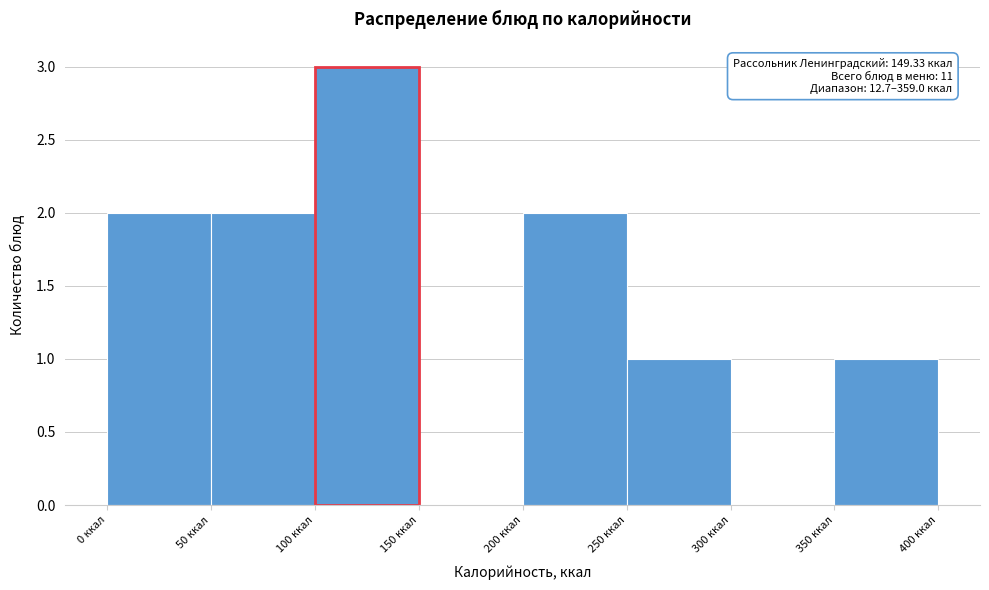

Which range on the x-axis has the tallest bar?

100 to 150